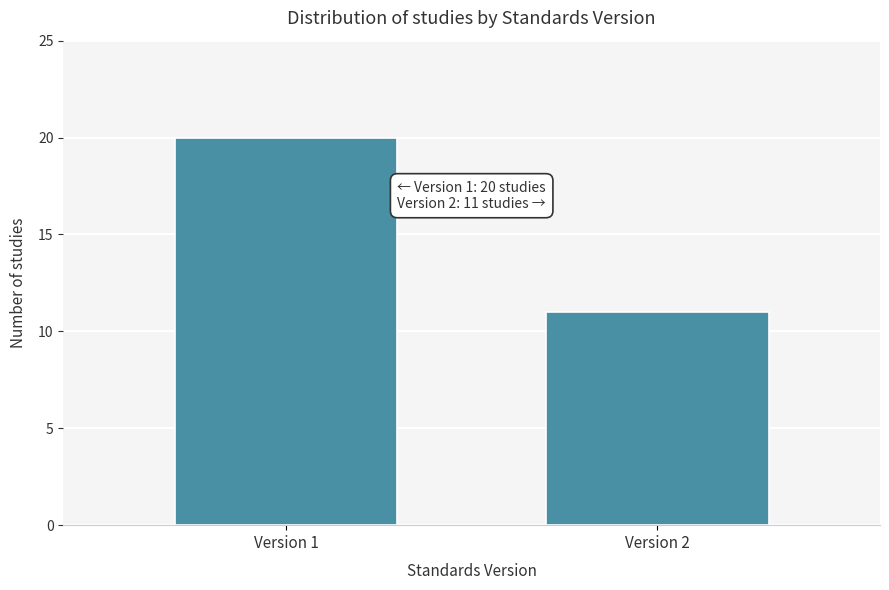

Reading left to right, list all the values displayed in this chart.

20	11